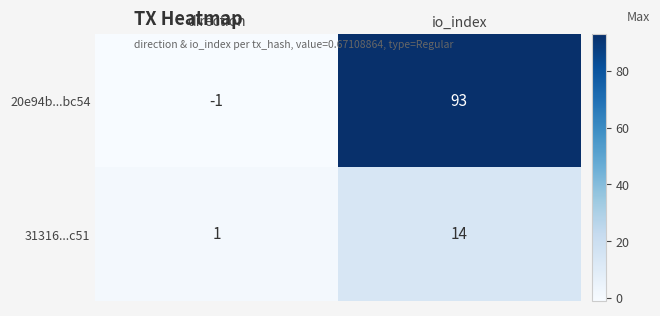

True or false: 20e94b...bc54 has a value of 0 at direction.

False